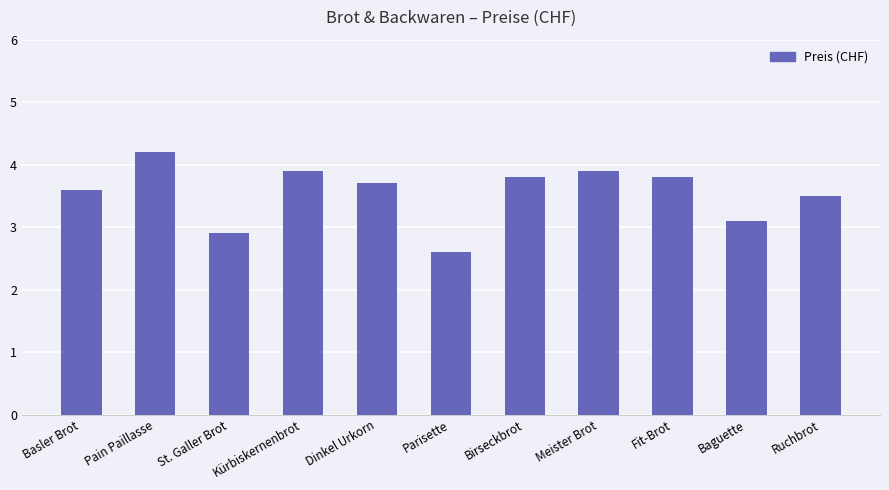

The chart shows a value of 1.5 at Parisette. True or false?

False